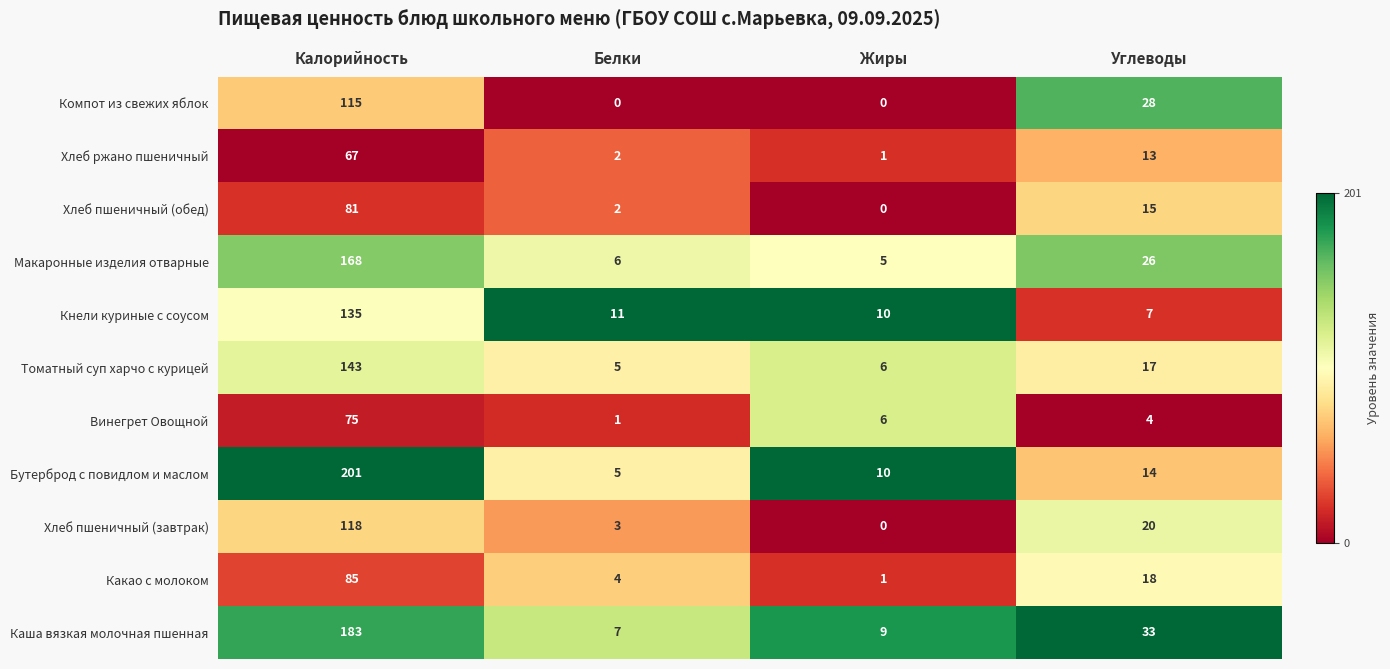

Which series has the largest total across all categories?

Каша вязкая молочная пшенная